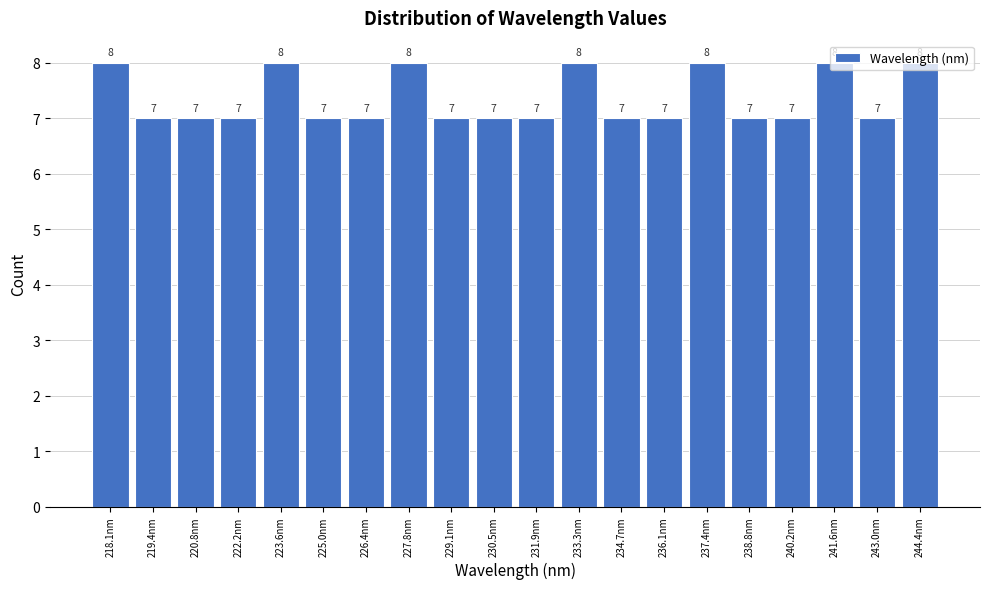

Approximately how many times larger is the value at 229.1nm compared to 243.0nm?

1.0